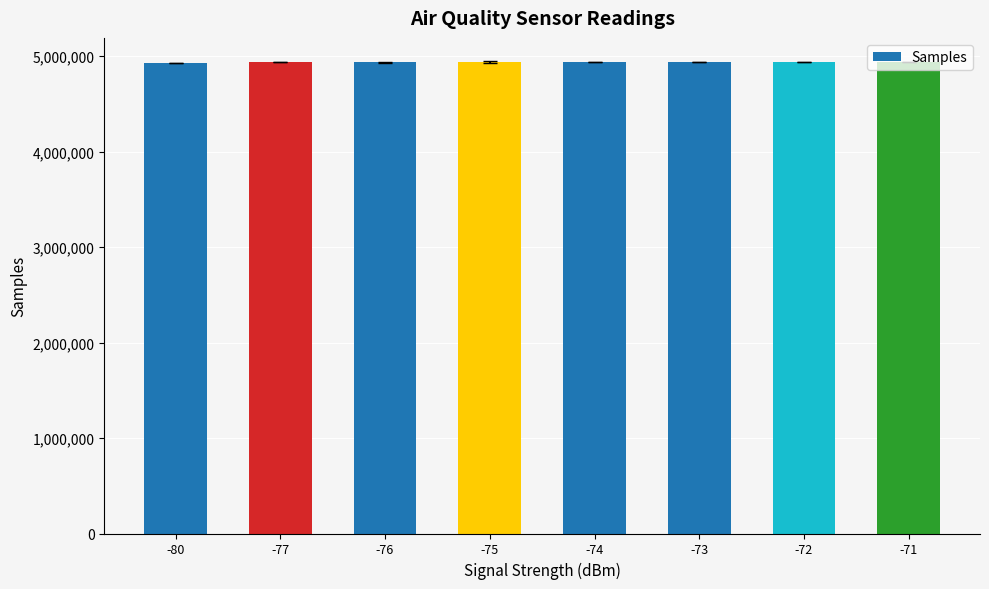

What is the approximate value at -80?

4929612.0